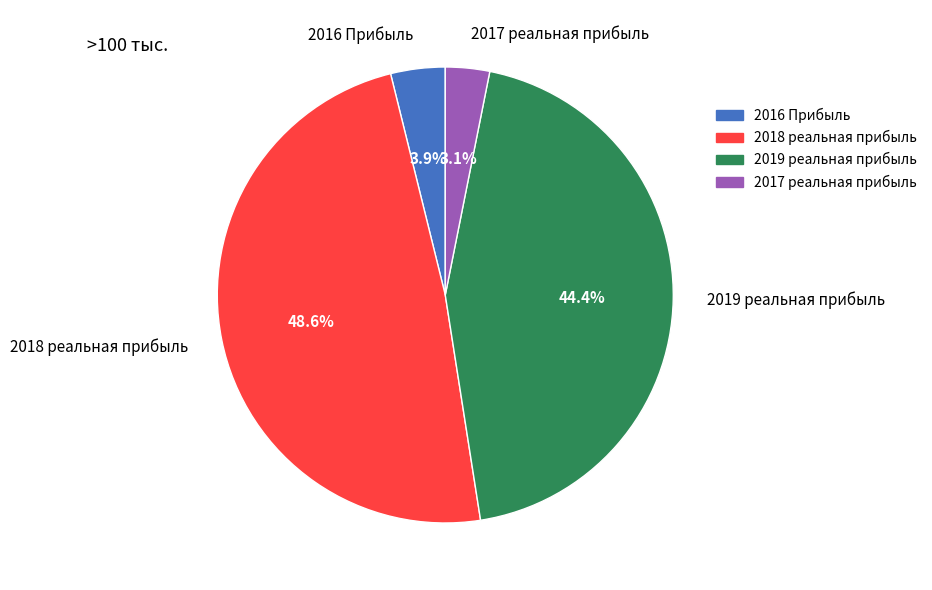

True or false: 2018 реальная прибыль accounts for 43% of the total.

False